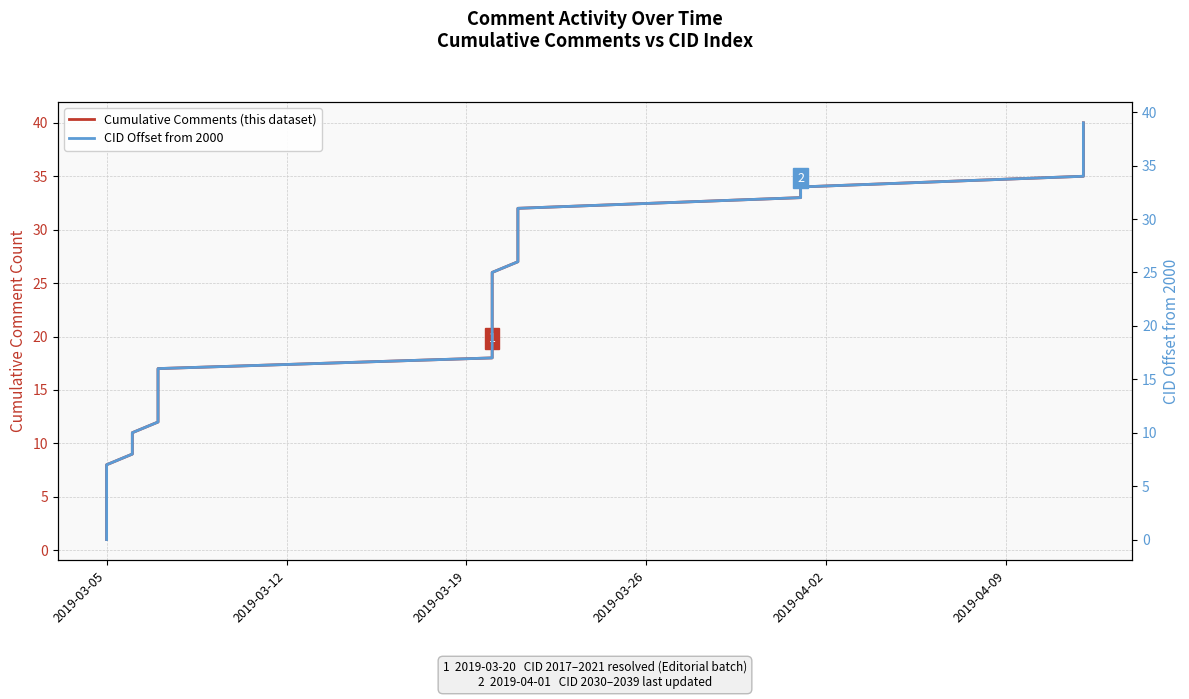

What is the maximum value for Cumulative Comments (this dataset)?

40